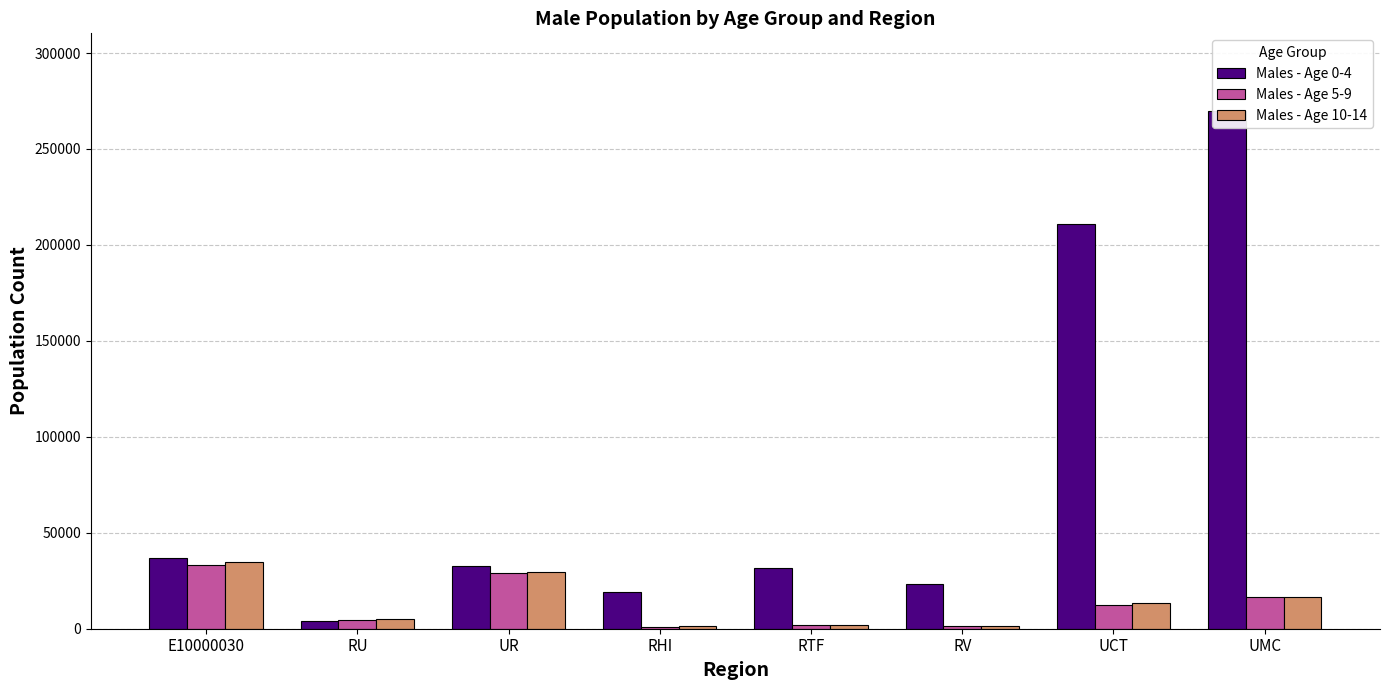

Reading right to left, what are all the values shown in this chart?

Males - Age 0-4: 269800	210766	23139	31602	19358	32516	4113	36629
Males - Age 5-9: 16283	12589	1428	2010	1103	28872	4541	33413
Males - Age 10-14: 16335	13298	1567	2148	1381	29633	5096	34729